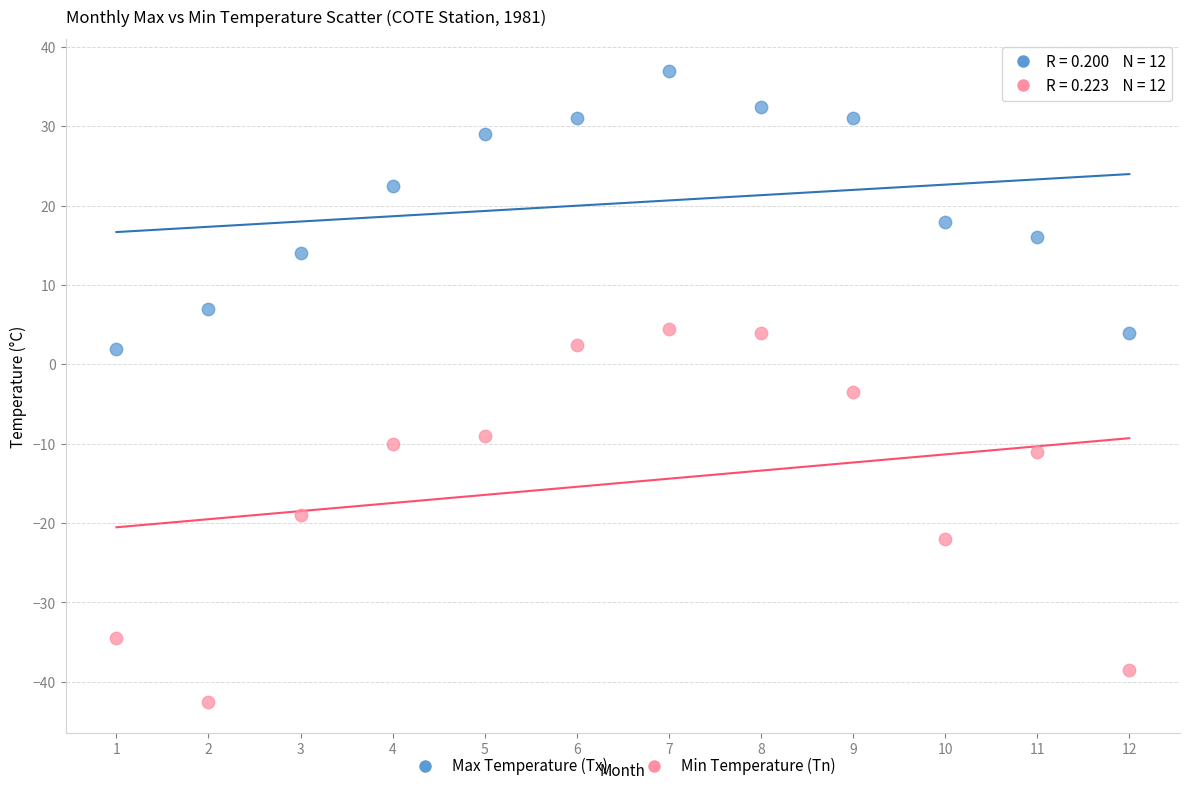

Which series reaches the minimum Y coordinate?

Min Temperature (Tn)